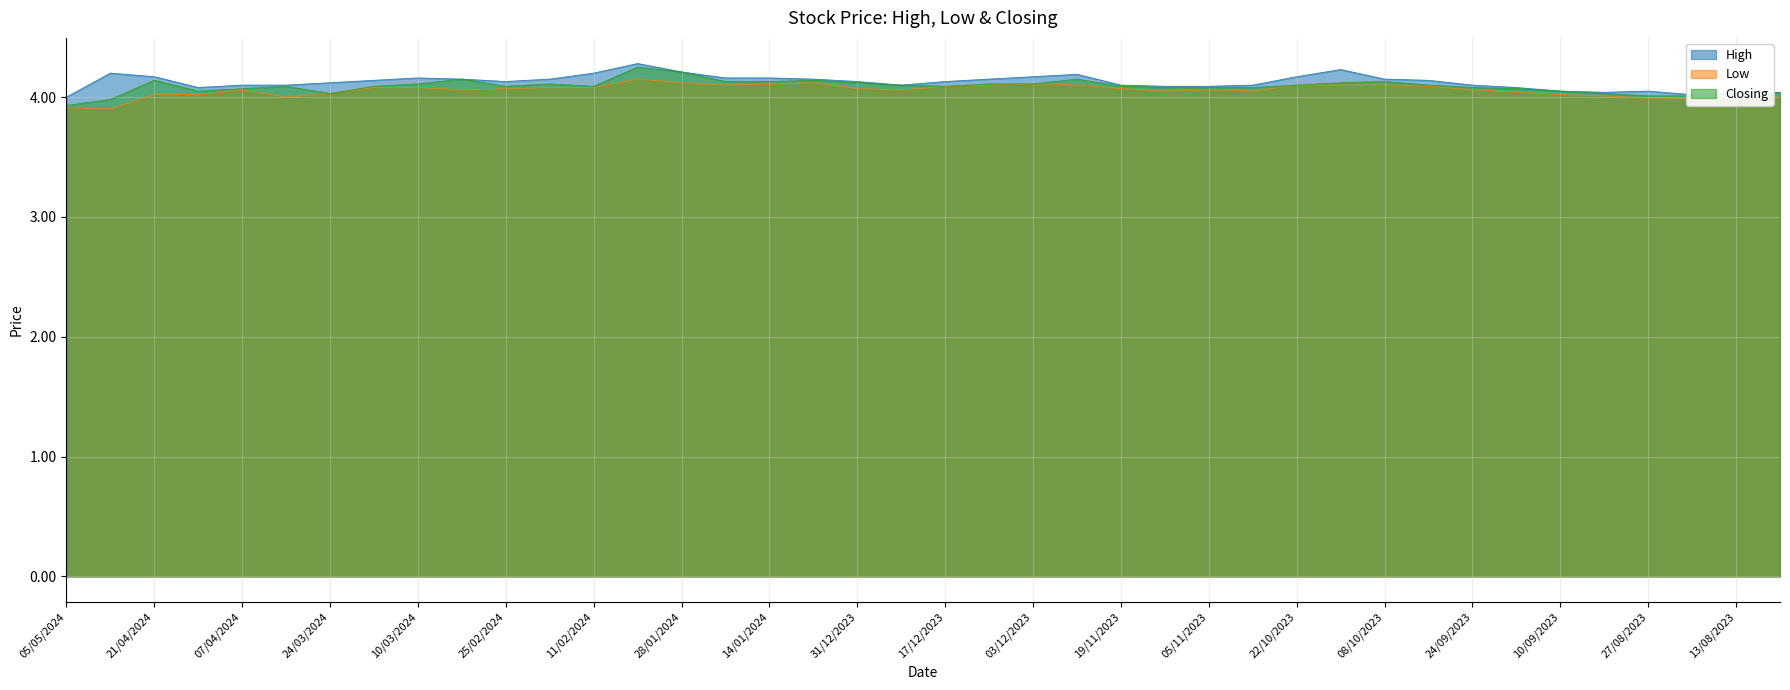

Reading right to left, transcribe all the data shown in this chart.

High: 06/08/2023=4.0	13/08/2023=4.0	20/08/2023=4.0	27/08/2023=4.0	03/09/2023=4.0	10/09/2023=4.0	17/09/2023=4.1	24/09/2023=4.1	01/10/2023=4.1	08/10/2023=4.2	15/10/2023=4.2	22/10/2023=4.2	29/10/2023=4.1	05/11/2023=4.1	12/11/2023=4.1	19/11/2023=4.1	26/11/2023=4.2	03/12/2023=4.2	10/12/2023=4.2	17/12/2023=4.1	24/12/2023=4.1	31/12/2023=4.1	07/01/2024=4.2	14/01/2024=4.2	21/01/2024=4.2	28/01/2024=4.2	04/02/2024=4.3	11/02/2024=4.2	18/02/2024=4.2	25/02/2024=4.1	03/03/2024=4.2	10/03/2024=4.2	17/03/2024=4.1	24/03/2024=4.1	31/03/2024=4.1	07/04/2024=4.1	14/04/2024=4.1	21/04/2024=4.2	28/04/2024=4.2	05/05/2024=4.0
Low: 06/08/2023=4.0	13/08/2023=4.0	20/08/2023=4.0	27/08/2023=4.0	03/09/2023=4.0	10/09/2023=4.0	17/09/2023=4.0	24/09/2023=4.1	01/10/2023=4.1	08/10/2023=4.1	15/10/2023=4.1	22/10/2023=4.1	29/10/2023=4.0	05/11/2023=4.1	12/11/2023=4.0	19/11/2023=4.1	26/11/2023=4.1	03/12/2023=4.1	10/12/2023=4.1	17/12/2023=4.1	24/12/2023=4.1	31/12/2023=4.1	07/01/2024=4.1	14/01/2024=4.1	21/01/2024=4.1	28/01/2024=4.1	04/02/2024=4.2	11/02/2024=4.1	18/02/2024=4.1	25/02/2024=4.1	03/03/2024=4.1	10/03/2024=4.1	17/03/2024=4.1	24/03/2024=4.0	31/03/2024=4.0	07/04/2024=4.1	14/04/2024=4.0	21/04/2024=4.0	28/04/2024=3.9	05/05/2024=3.9
Closing: 06/08/2023=4.0	13/08/2023=4.0	20/08/2023=4.0	27/08/2023=4.0	03/09/2023=4.0	10/09/2023=4.0	17/09/2023=4.1	24/09/2023=4.1	01/10/2023=4.1	08/10/2023=4.1	15/10/2023=4.1	22/10/2023=4.1	29/10/2023=4.1	05/11/2023=4.1	12/11/2023=4.1	19/11/2023=4.1	26/11/2023=4.2	03/12/2023=4.1	10/12/2023=4.1	17/12/2023=4.1	24/12/2023=4.1	31/12/2023=4.1	07/01/2024=4.1	14/01/2024=4.1	21/01/2024=4.1	28/01/2024=4.2	04/02/2024=4.2	11/02/2024=4.1	18/02/2024=4.1	25/02/2024=4.1	03/03/2024=4.2	10/03/2024=4.1	17/03/2024=4.1	24/03/2024=4.0	31/03/2024=4.1	07/04/2024=4.1	14/04/2024=4.0	21/04/2024=4.1	28/04/2024=4.0	05/05/2024=3.9